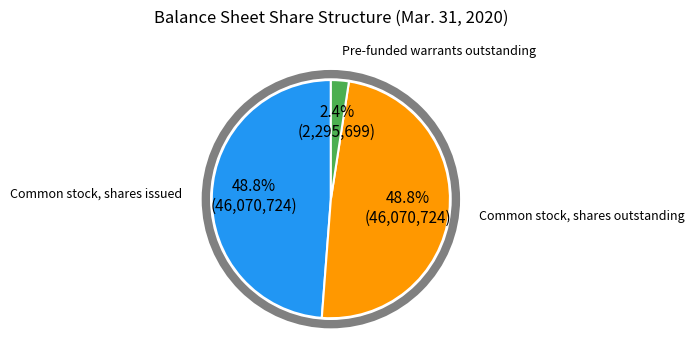

Which slice is the smallest?

Pre-funded warrants outstanding